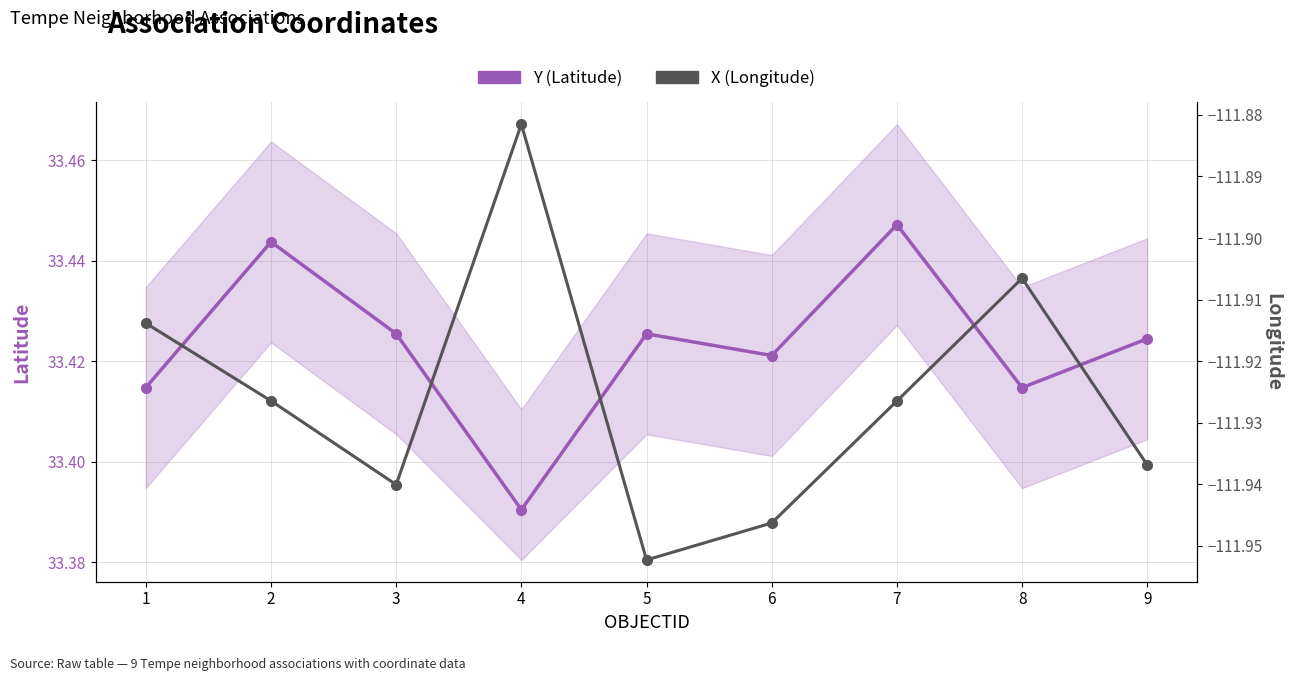

What is the difference between the highest and lowest values at 1?

145.3